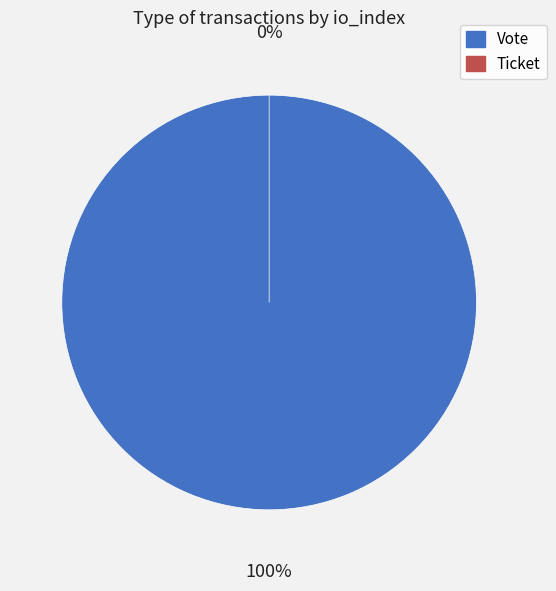

What percentage do Vote and Ticket together represent?

100.0%